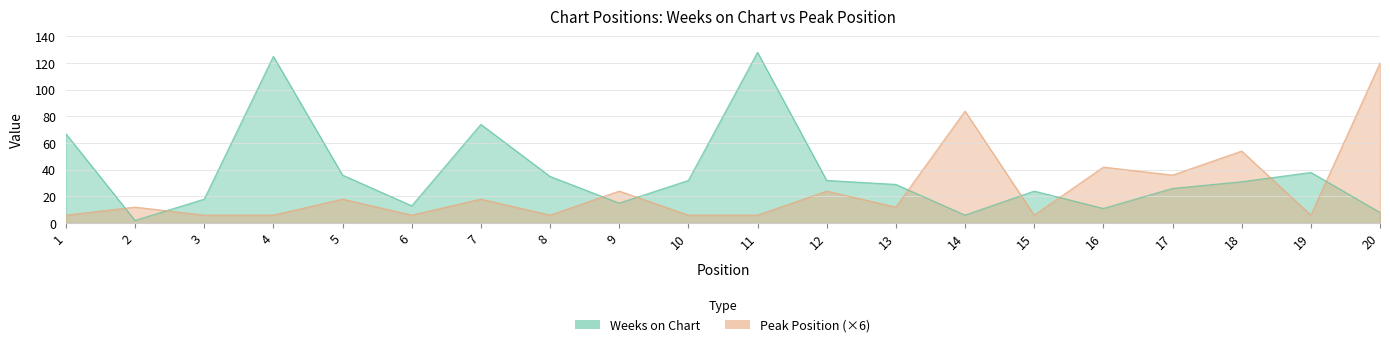

Which series changed the most between 1 and 4?

Weeks on Chart